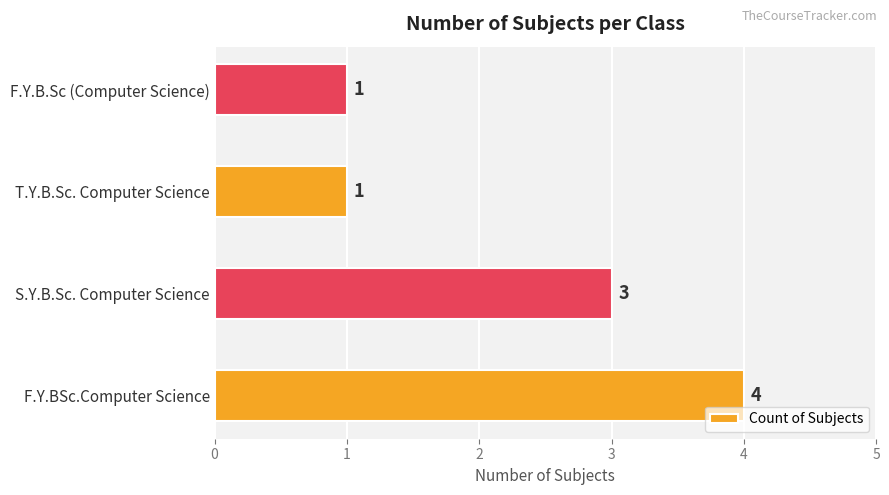

What is the sum of the values at F.Y.BSc.Computer Science and S.Y.B.Sc. Computer Science?

7